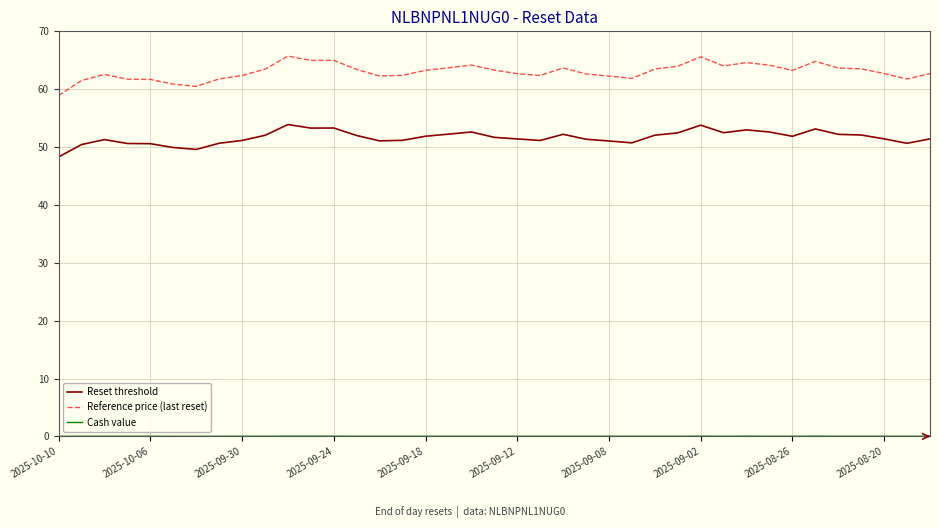

What is the difference between the maximum and minimum values in the Reference price (last reset) series?

6.8